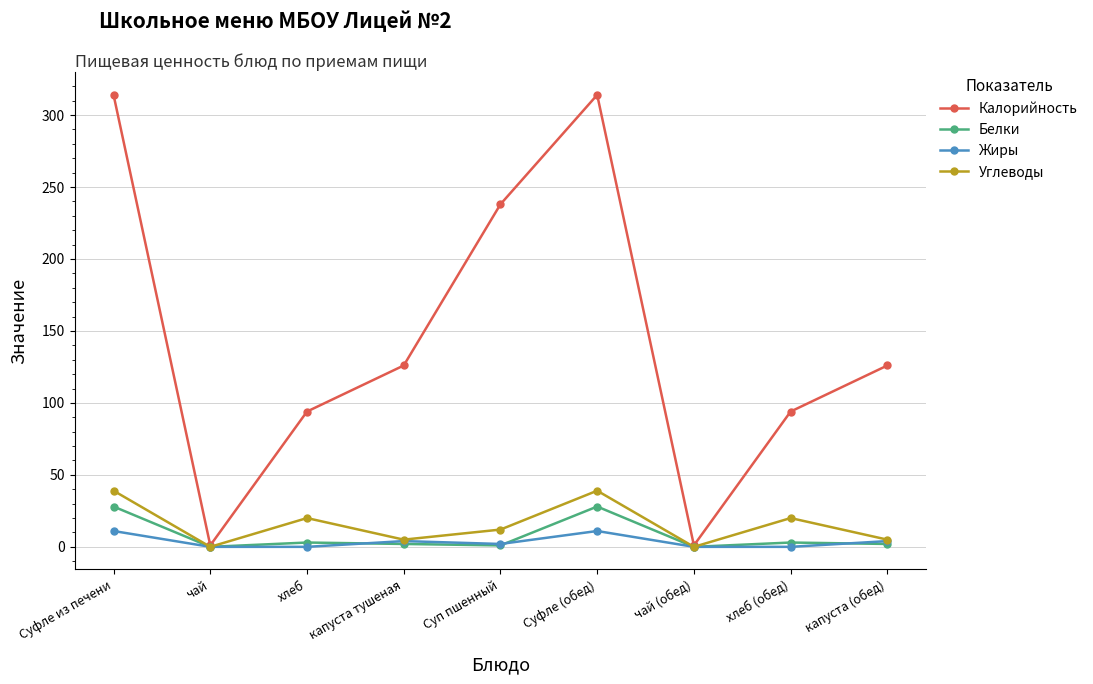

True or false: Углеводы has more than 1 interior local peaks.

True